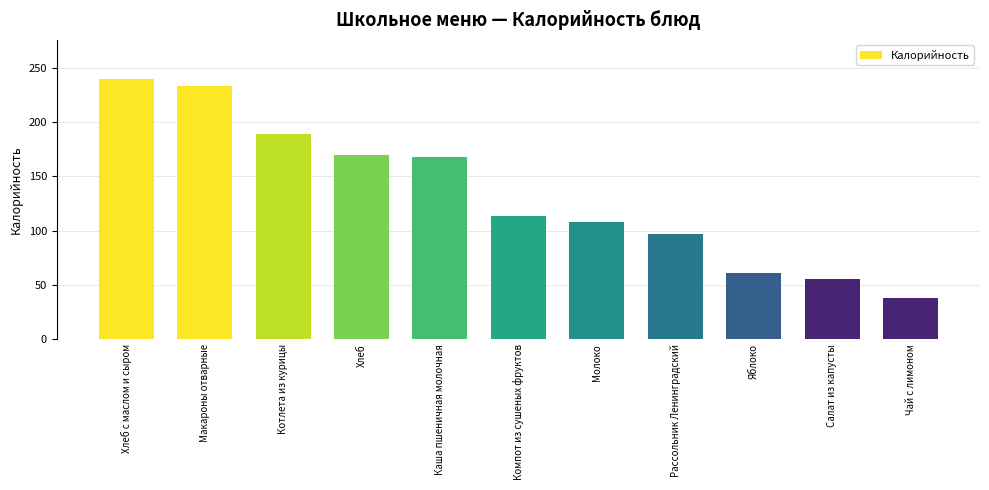

Reading right to left, transcribe all the data shown in this chart.

38.0	55.0	61.1	96.6	108.0	113.0	168.0	169.7	189.0	233.0	239.6